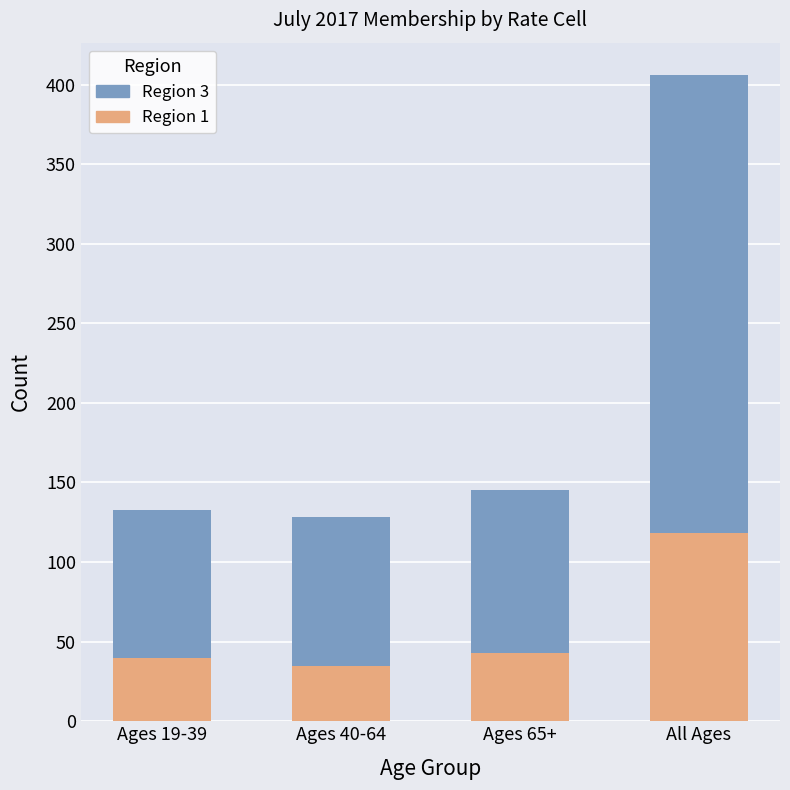

What is the average value of the Region 1 series?

59